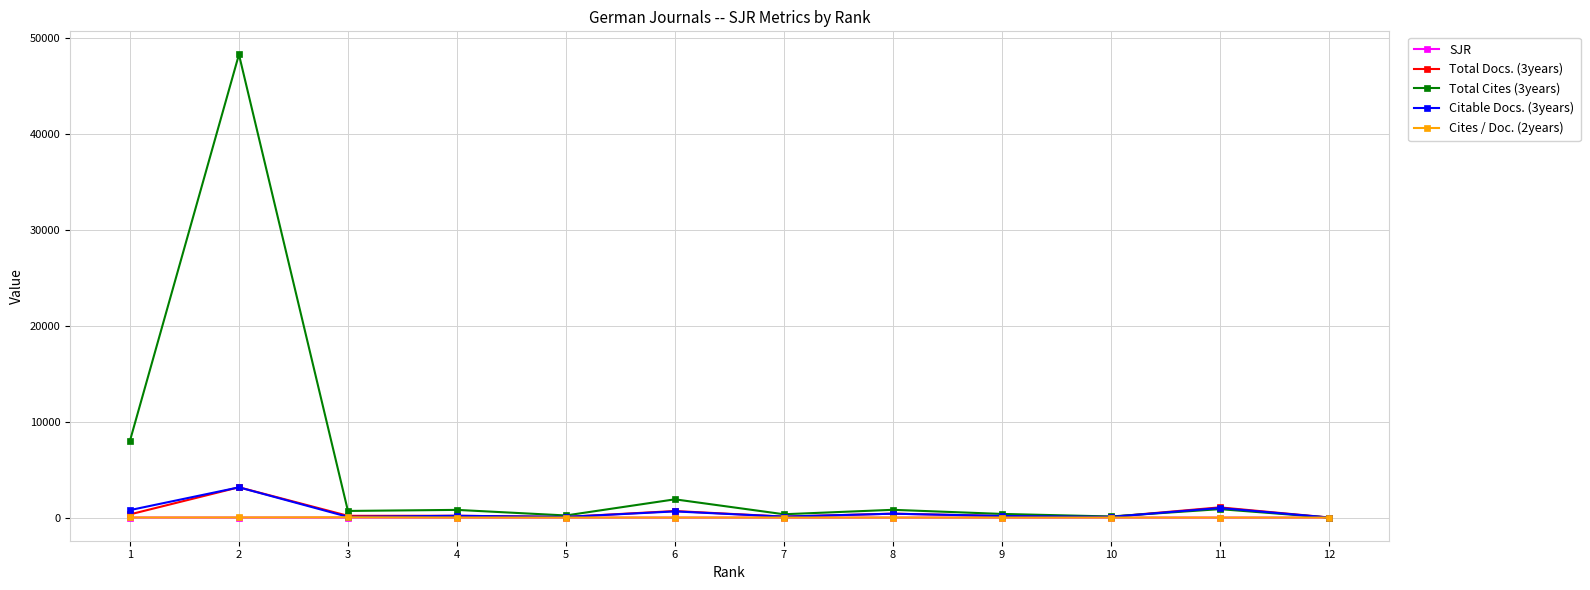

Is the value of Citable Docs. (3years) at 6 greater than the value of Cites / Doc. (2years) at 3?

Yes